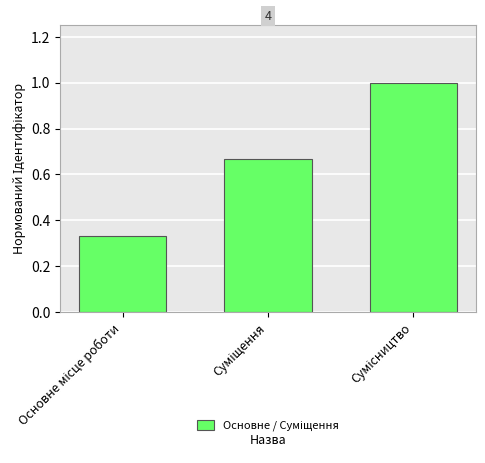

What is the maximum value shown in the chart?

1.0